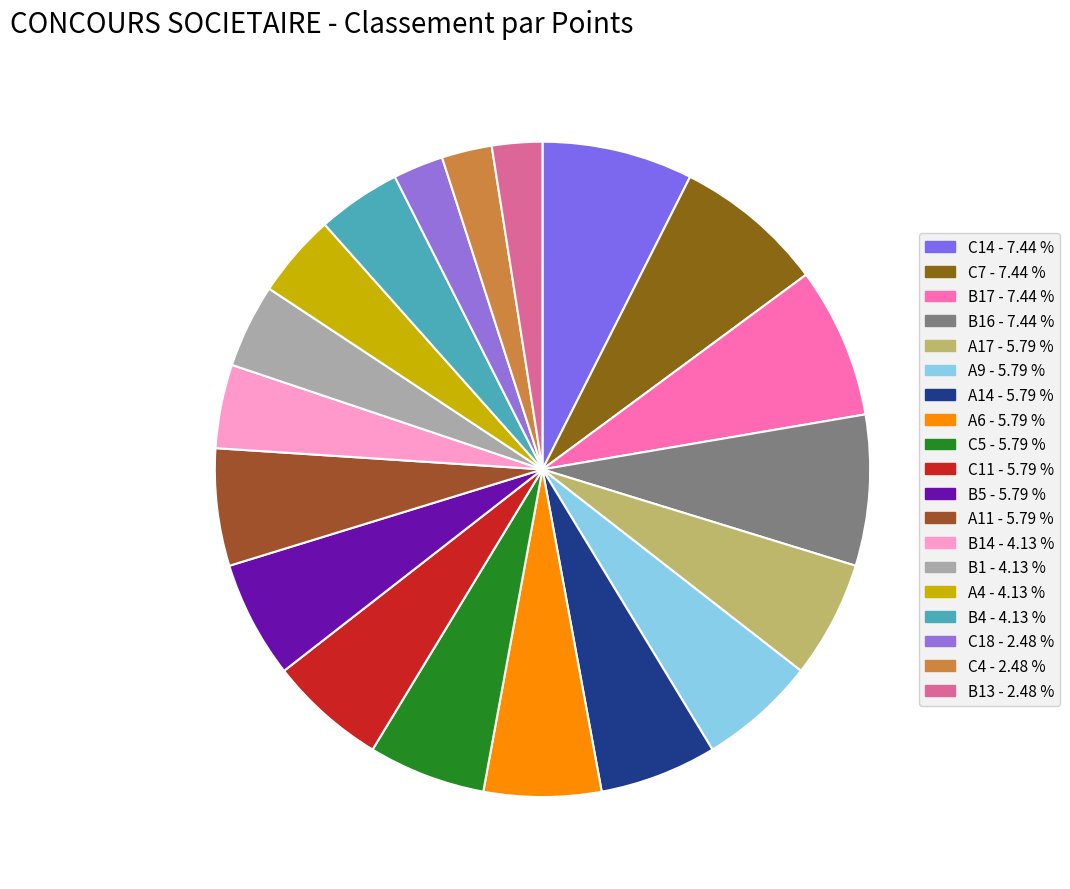

Count the number of slices in the pie.

19